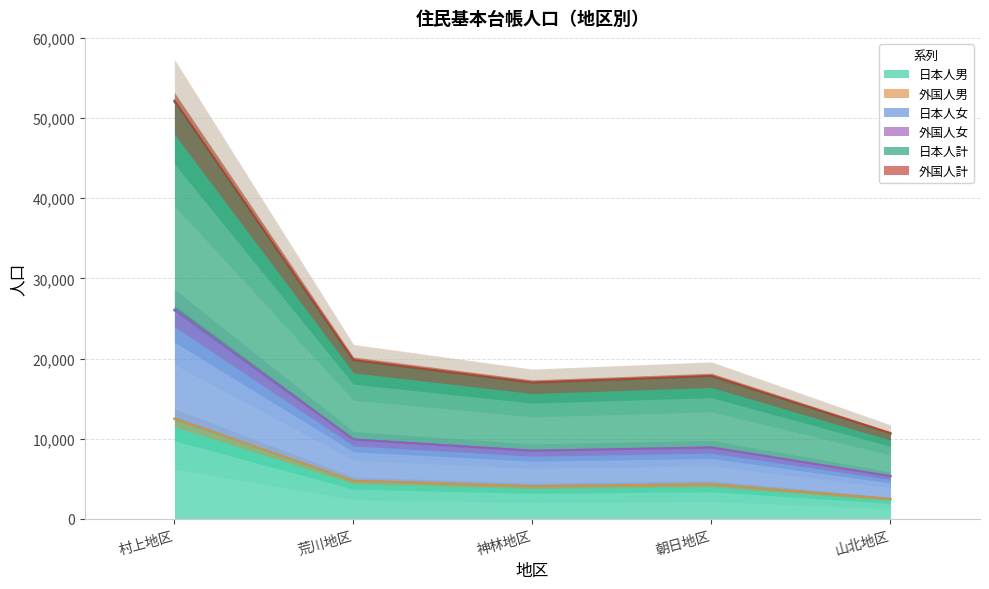

What is the sum of the 日本人男 values at 山北地区 and 朝日地区?

6786